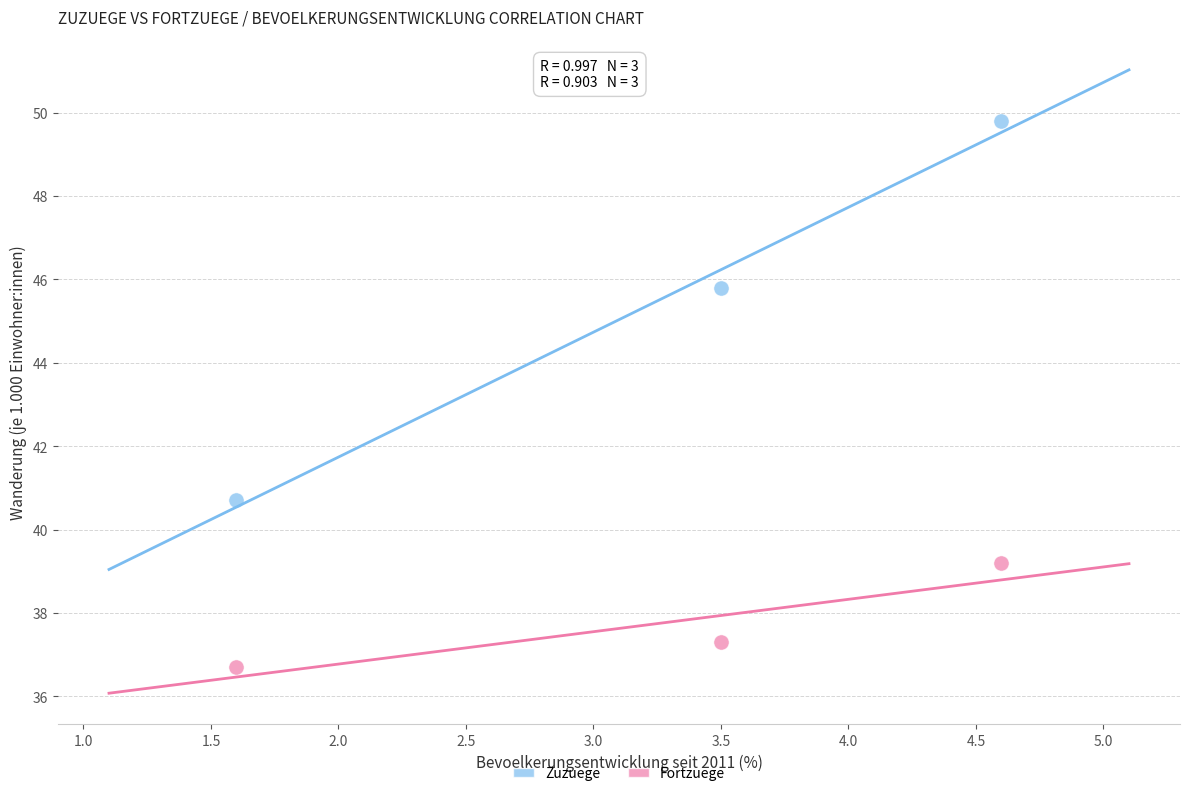

In the Zuzuege series, what Y value is closest to 45?

45.8